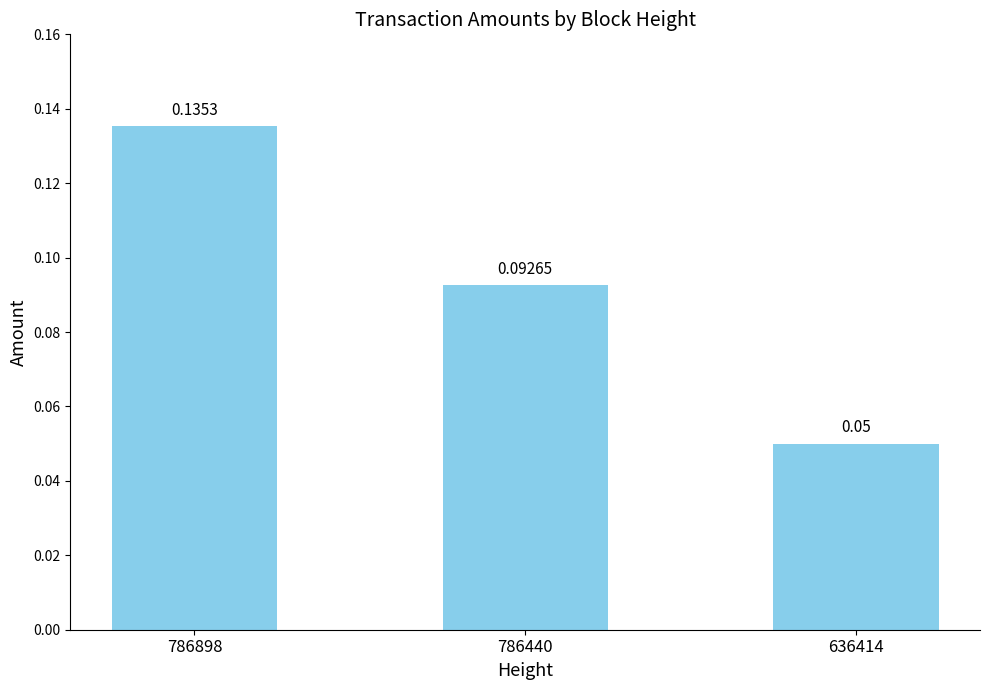

What is the sum of all values?

0.3